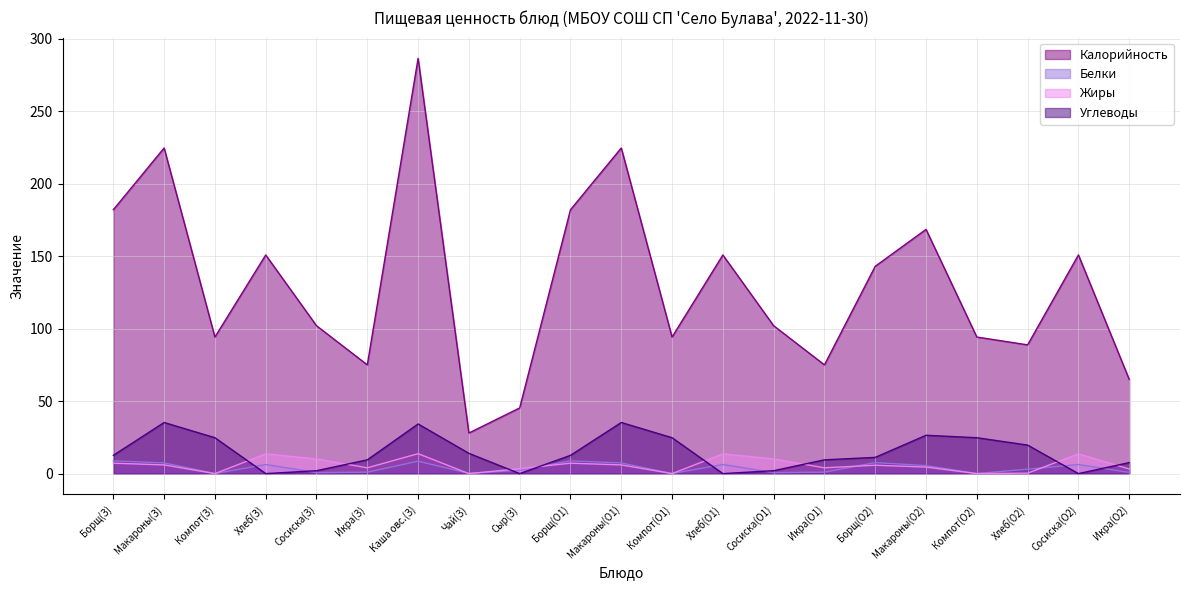

What is the label of the 16th point from the left?

Борщ(О2)